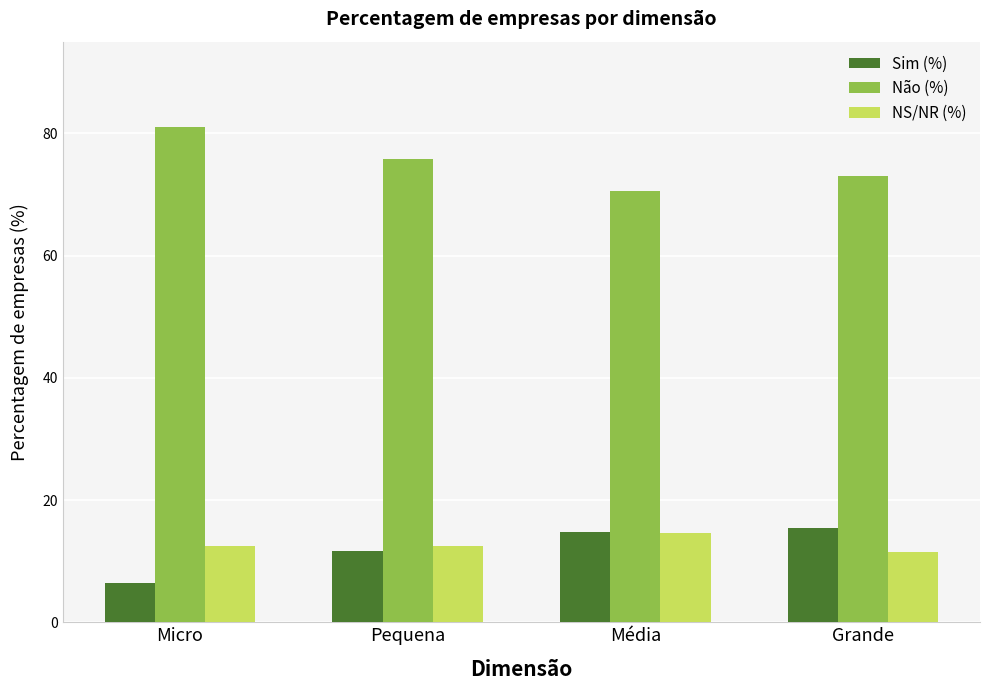

How many categories are shown in the chart?

4